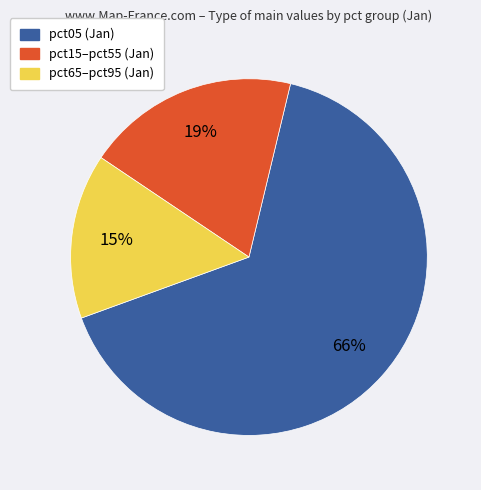

To the nearest percent, what is the difference between the largest and smallest slice percentages?

51%